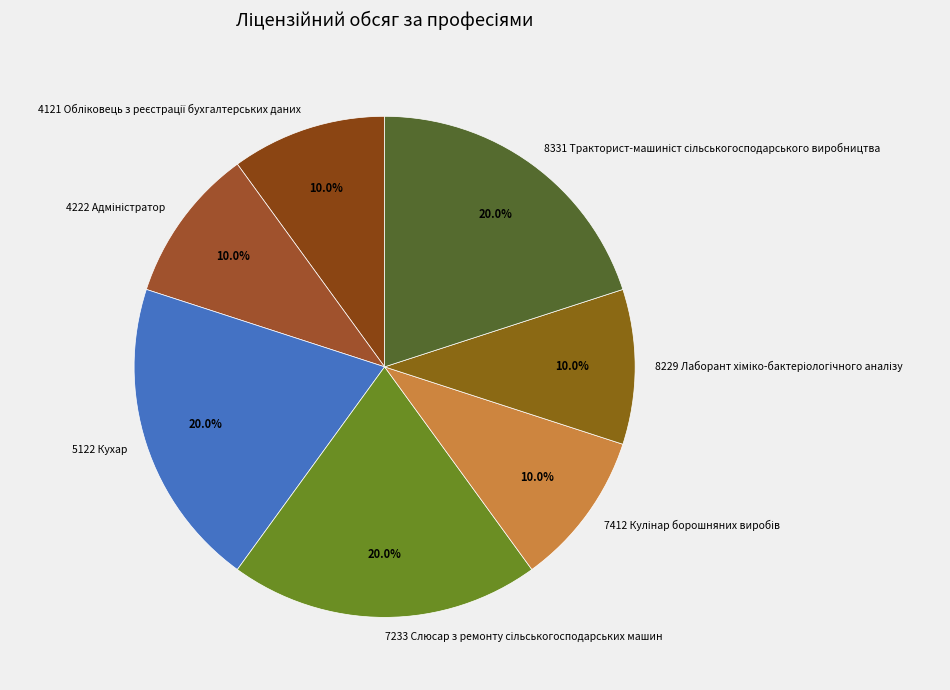

Is there any slice that represents more than half of the pie?

No